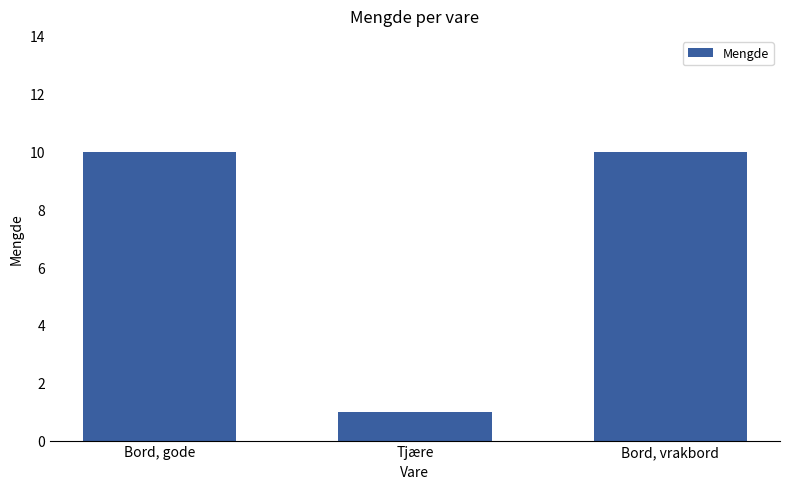

What is the maximum value shown in the chart?

10